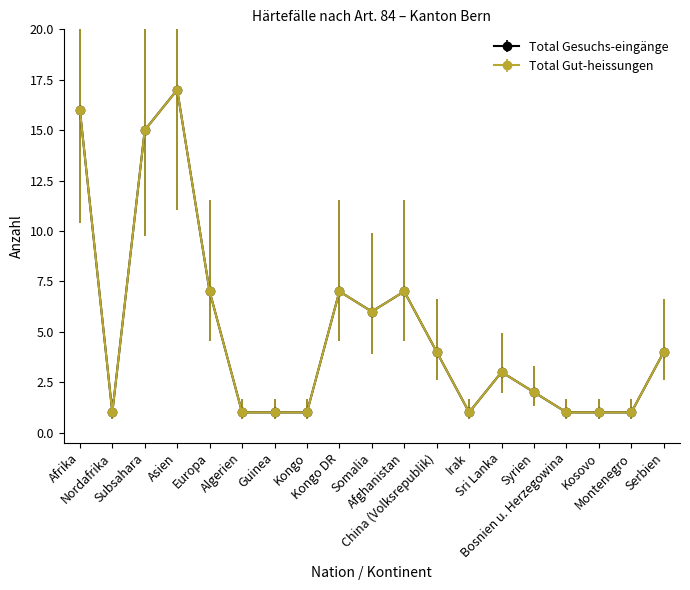

Is this an area chart (filled region under the line)?

No